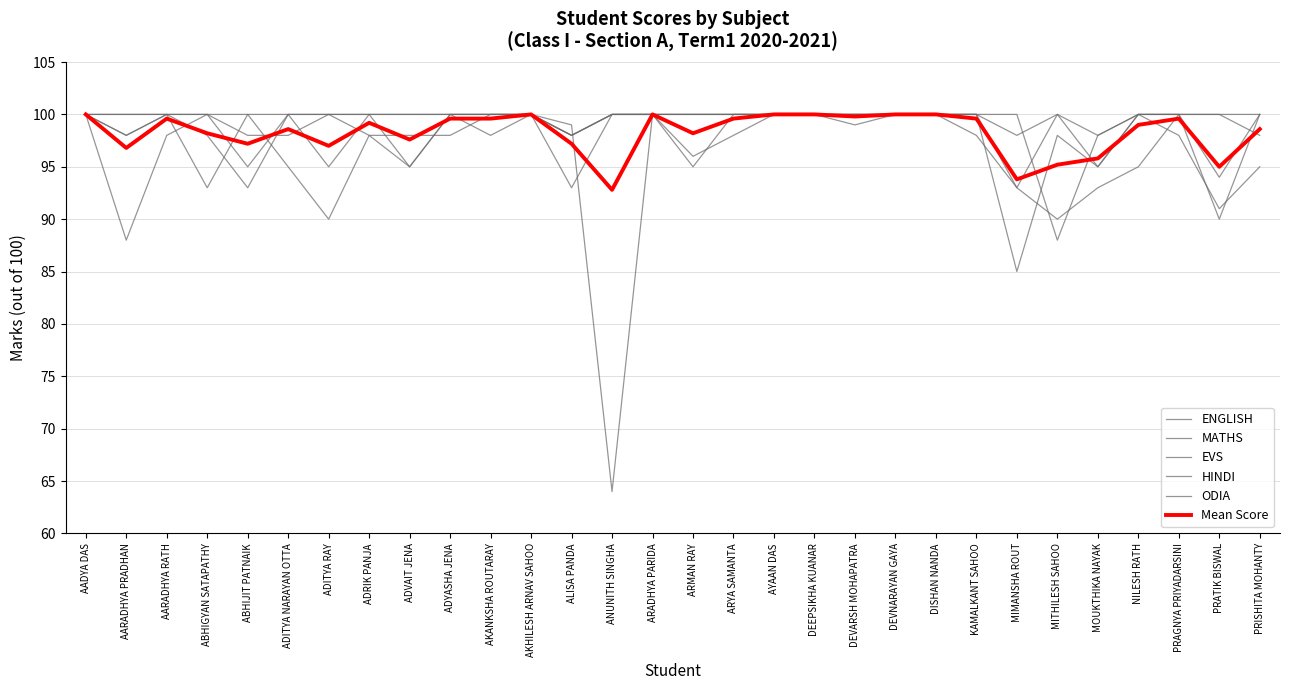

What is the sum of all HINDI values?

2976.0